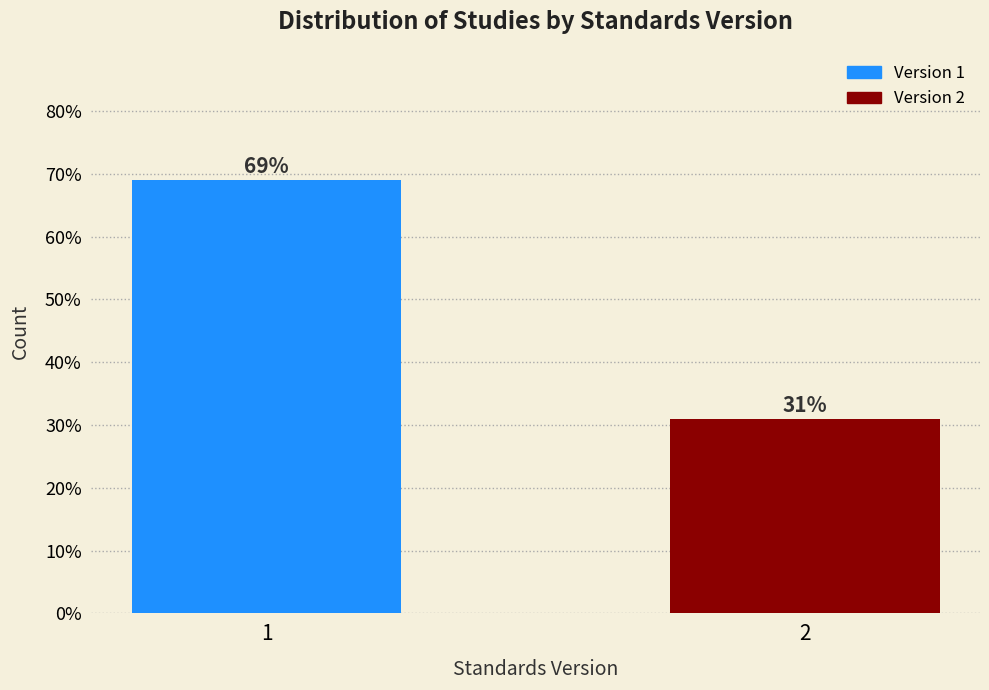

Reading left to right, list all the values displayed in this chart.

1=69.0	2=31.0